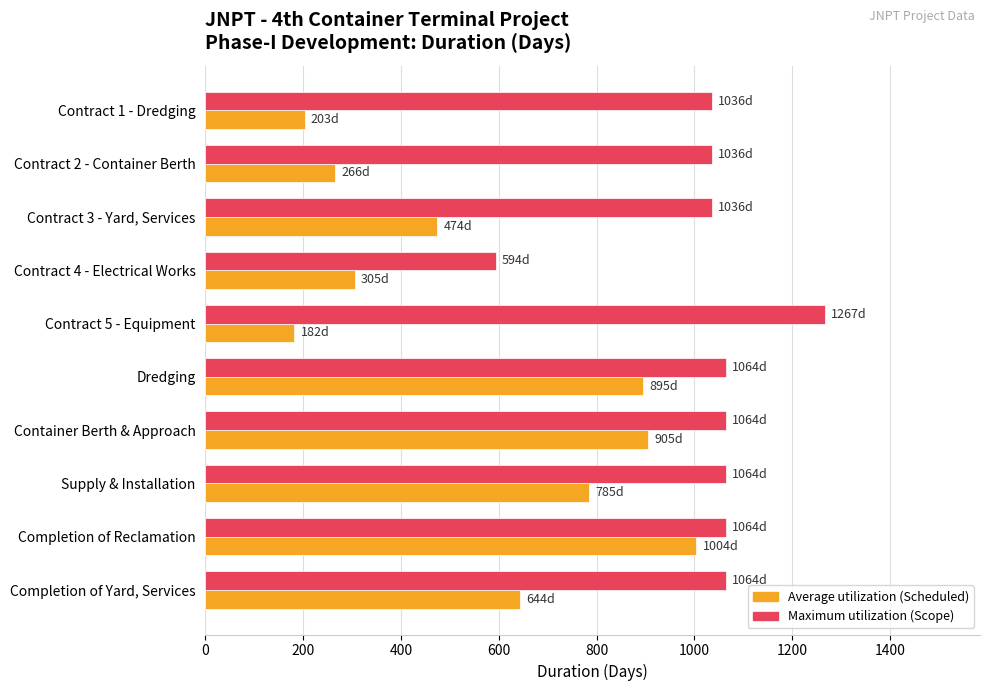

What is the difference between the highest and lowest values at Completion of Reclamation?

60